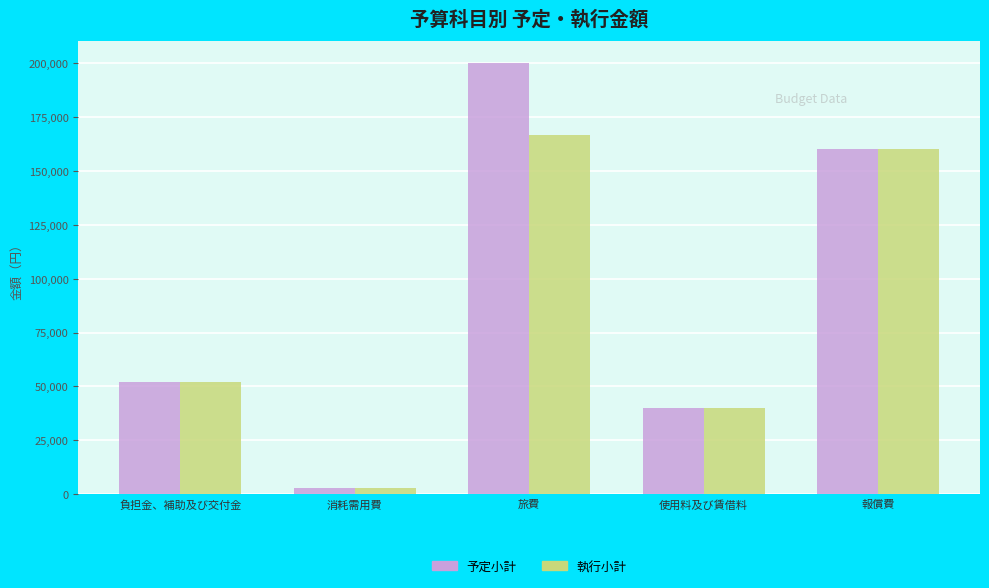

Reading left to right, what are all the values shown in this chart?

予定小計: 負担金、補助及び交付金=52080	消耗需用費=3000	旅費=200000	使用料及び賃借料=40000	報償費=160000
執行小計: 負担金、補助及び交付金=52080	消耗需用費=3000	旅費=166570	使用料及び賃借料=40000	報償費=160000